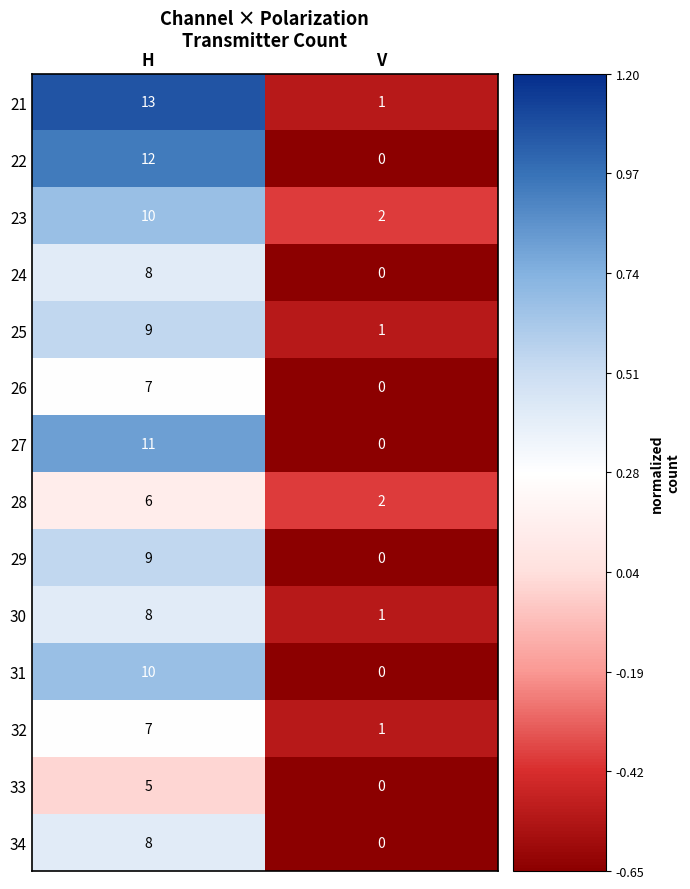

What is the total value across all series at V?

8